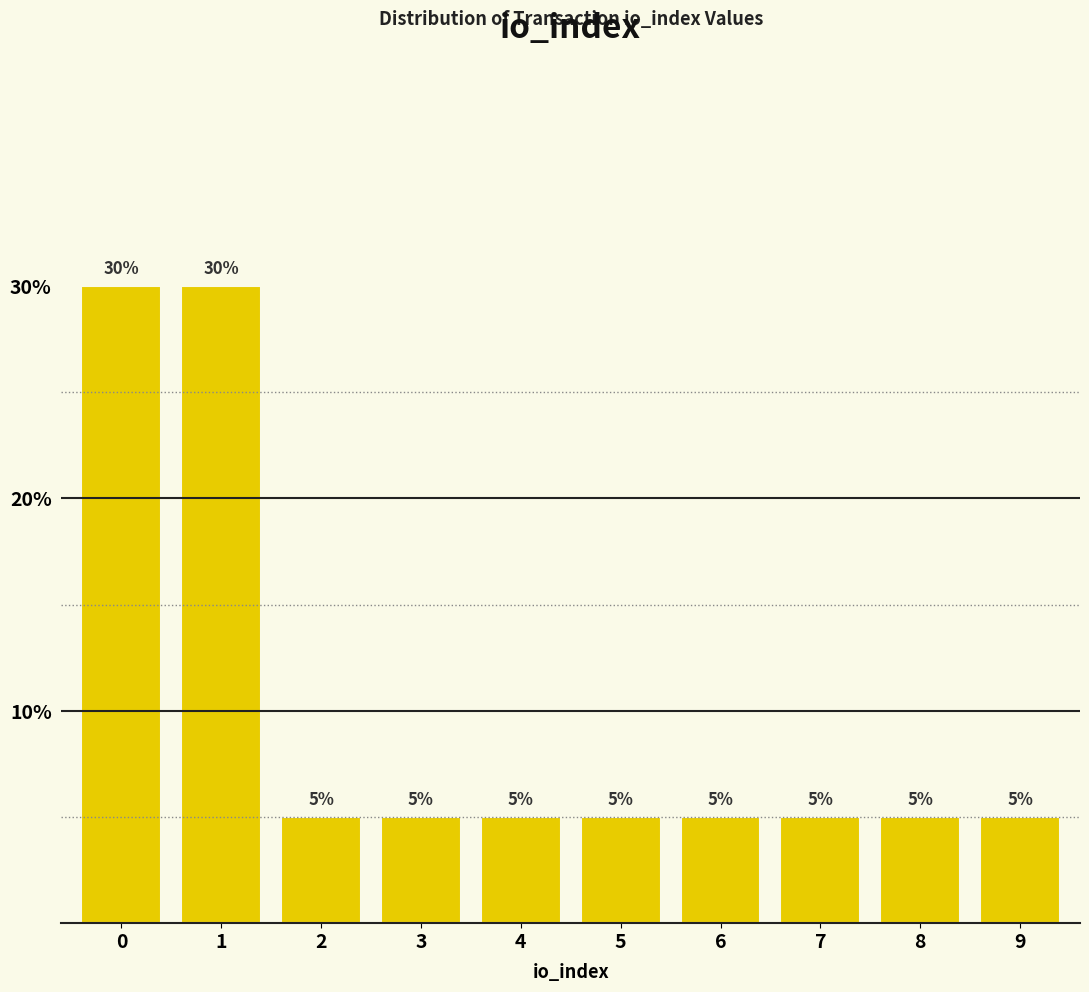

Reading left to right, extract all data points from this chart.

0=30	1=30	2=5	3=5	4=5	5=5	6=5	7=5	8=5	9=5